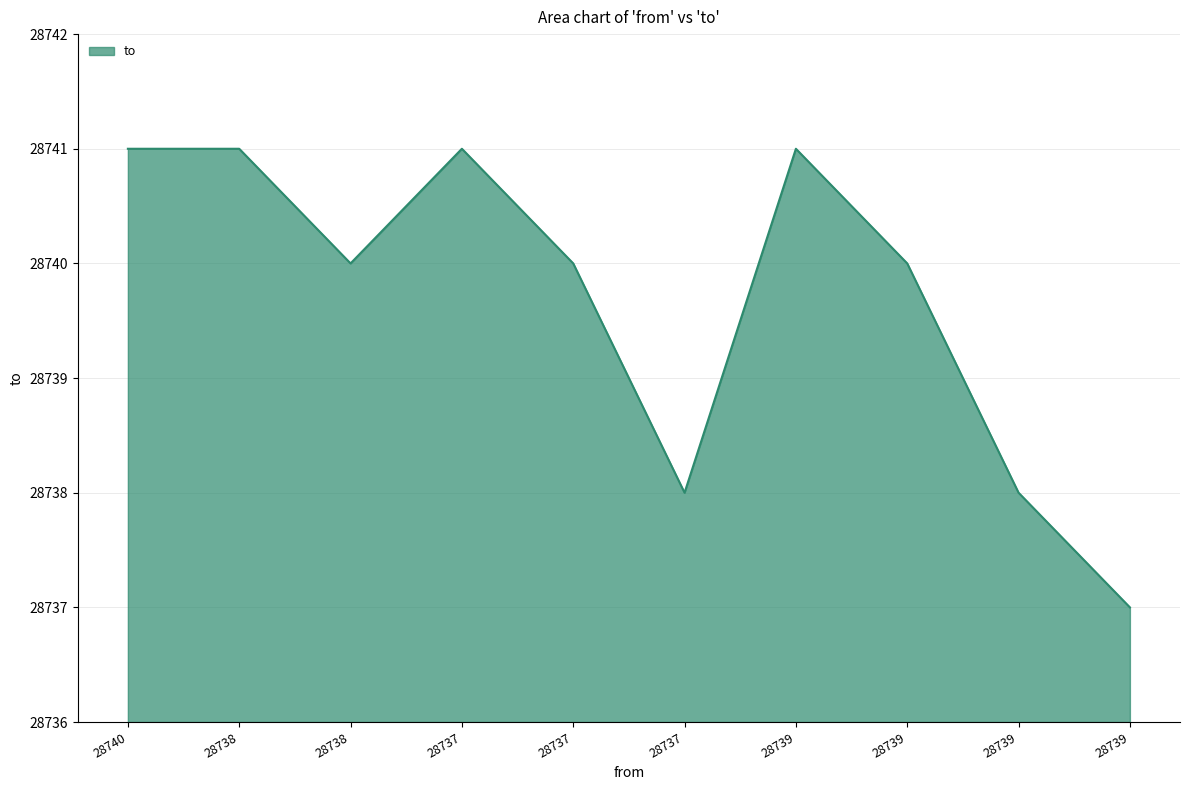

How many lines are shown in the chart?

1